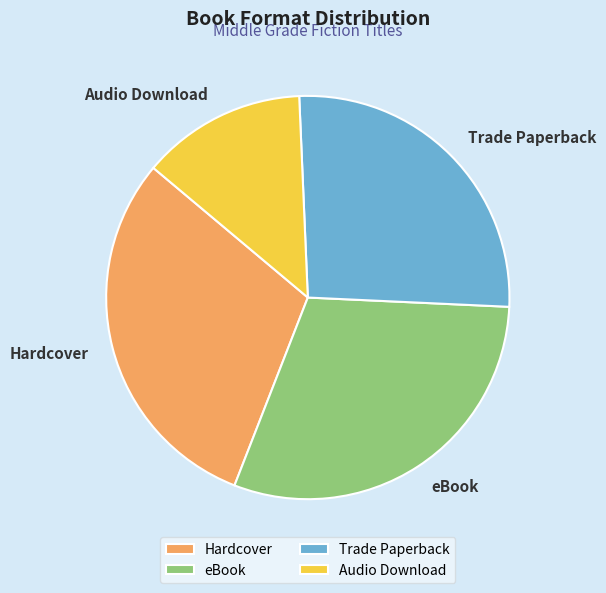

Is there any slice that represents more than half of the pie?

No